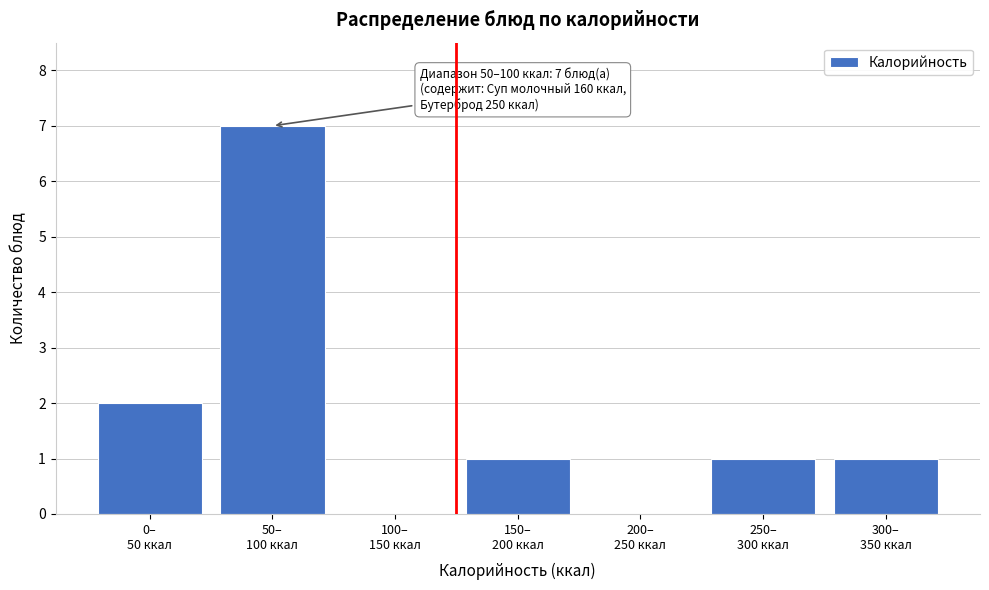

What is the maximum value shown in the chart?

7